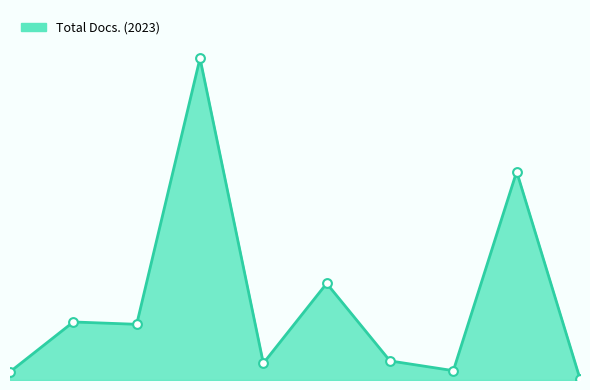

Is this an area chart (filled region under the line)?

Yes